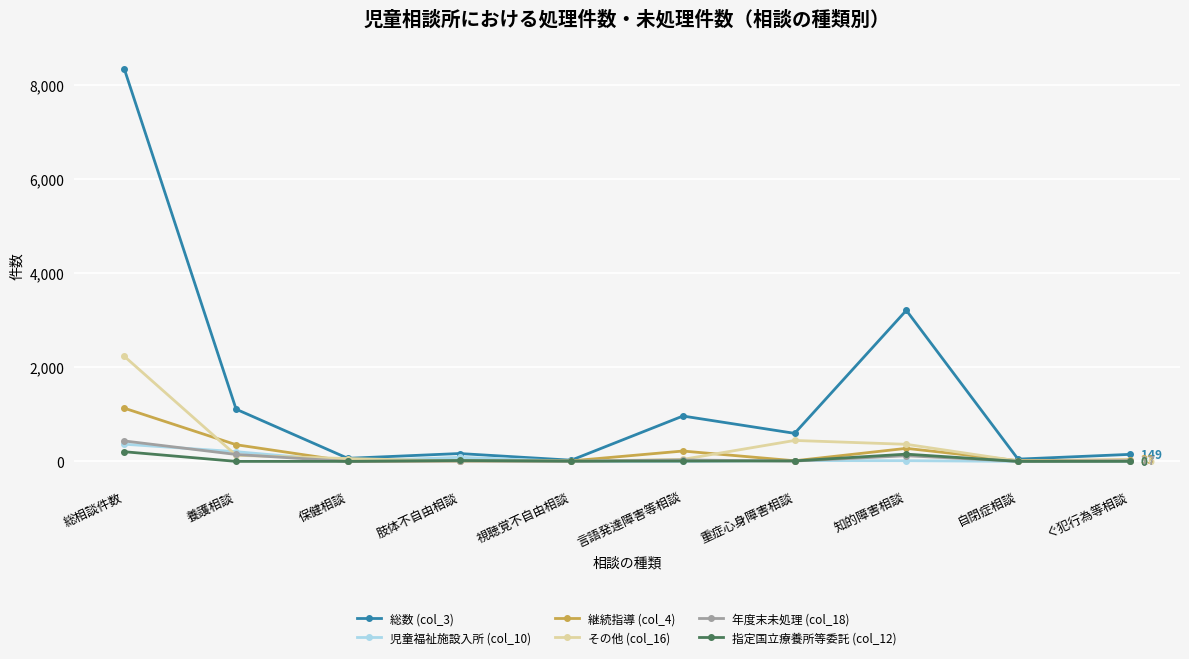

What is the value of the その他 (col_16) point at the 7th from the left?

445